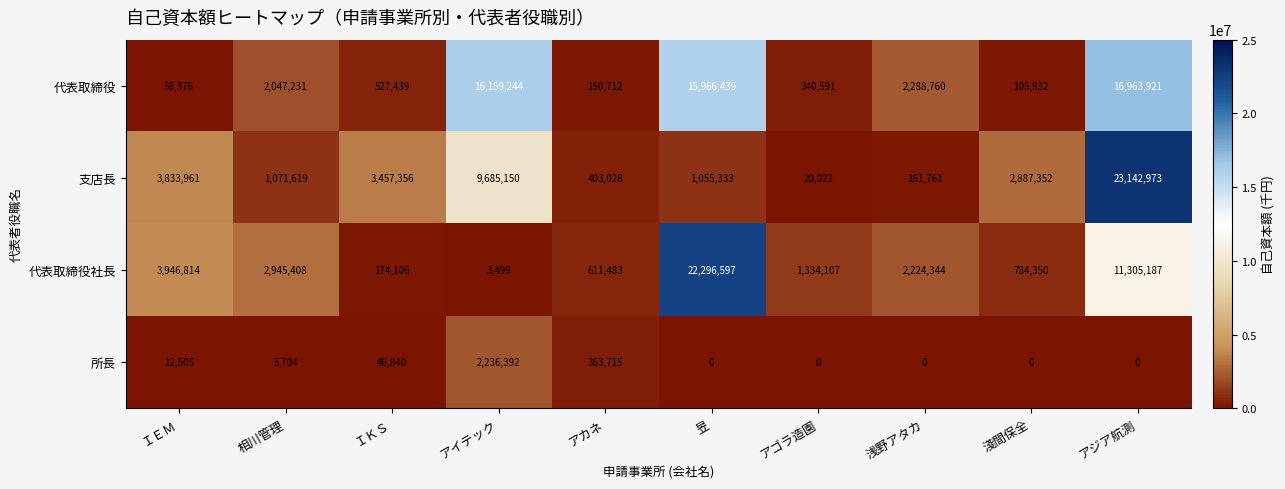

At アイテック, list the series in order from largest to smallest.

代表取締役, 支店長, 所長, 代表取締役社長